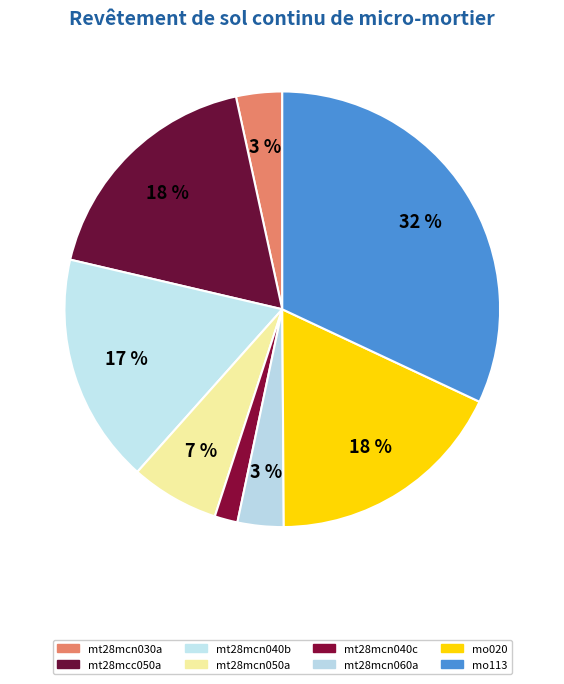

Count the number of slices in the pie.

8